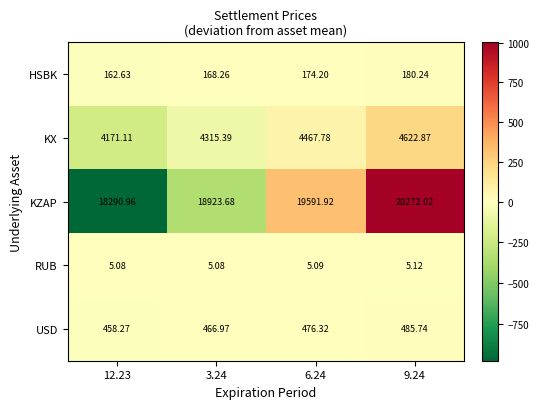

Which series has the largest range (max minus min)?

KZAP